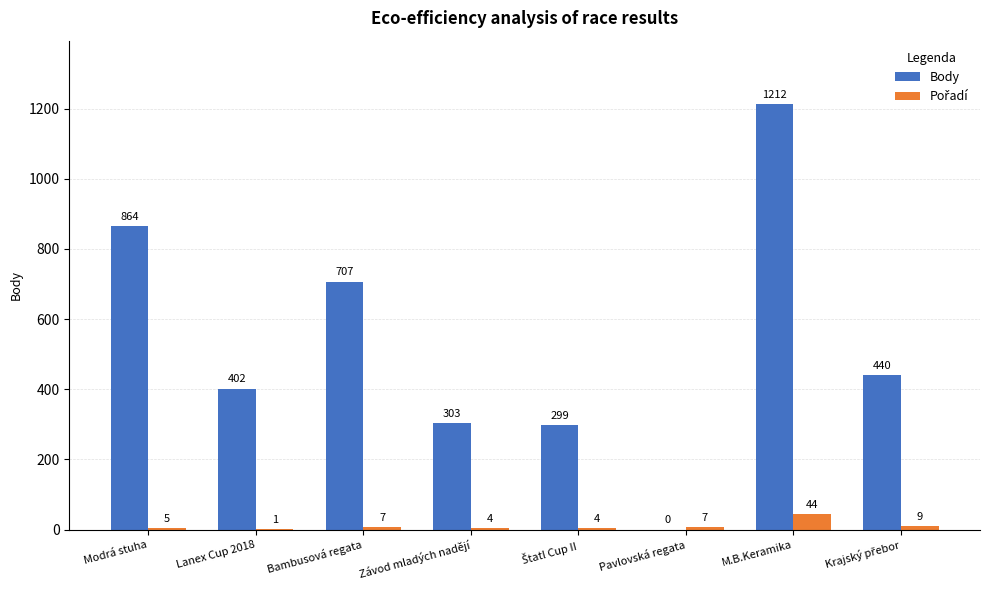

The Body series shows 1200 at Modrá stuha. True or false?

False